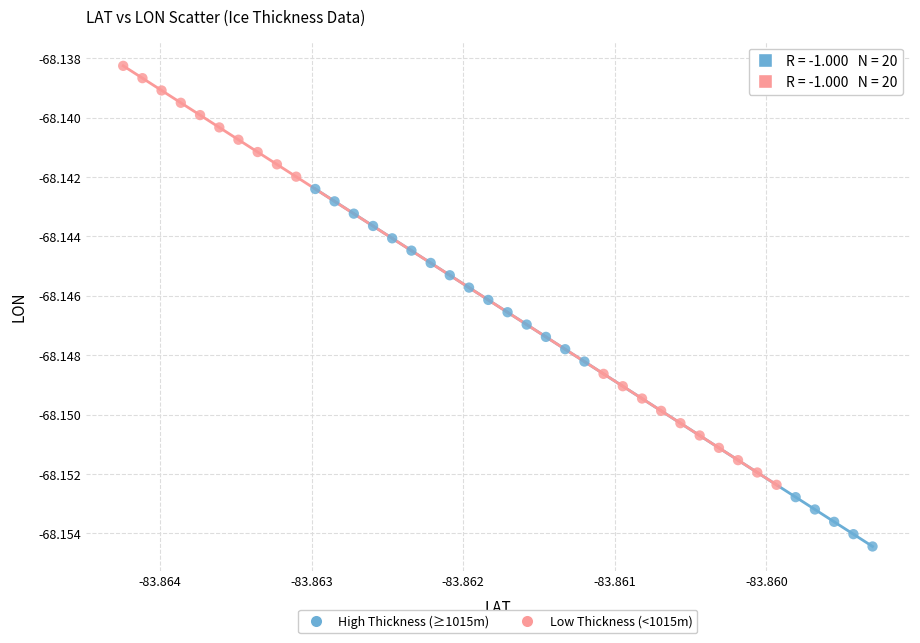

Which series contains the lowest Y value?

High Thickness (≥1015m)